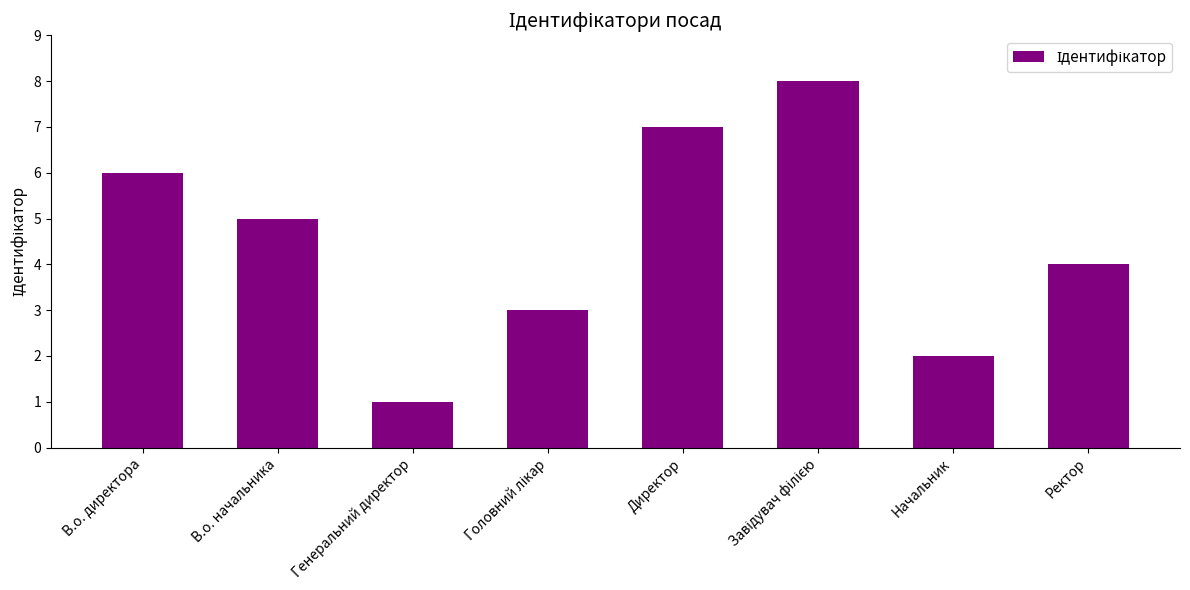

True or false: the data shows 7 at Директор.

True